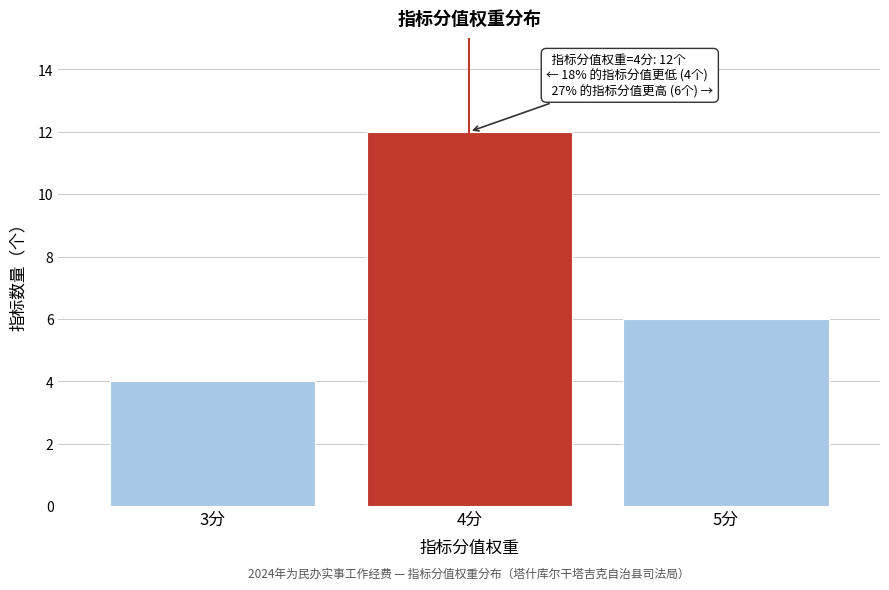

Reading left to right, extract all data points from this chart.

3分=4	4分=12	5分=6